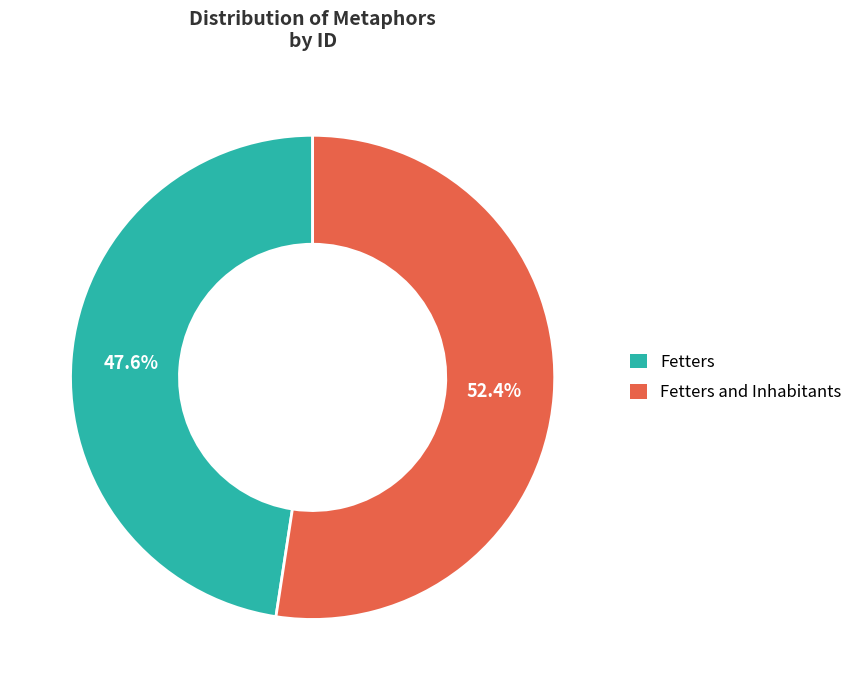

To the nearest percent, what percentage of the pie is Fetters and Inhabitants?

52%